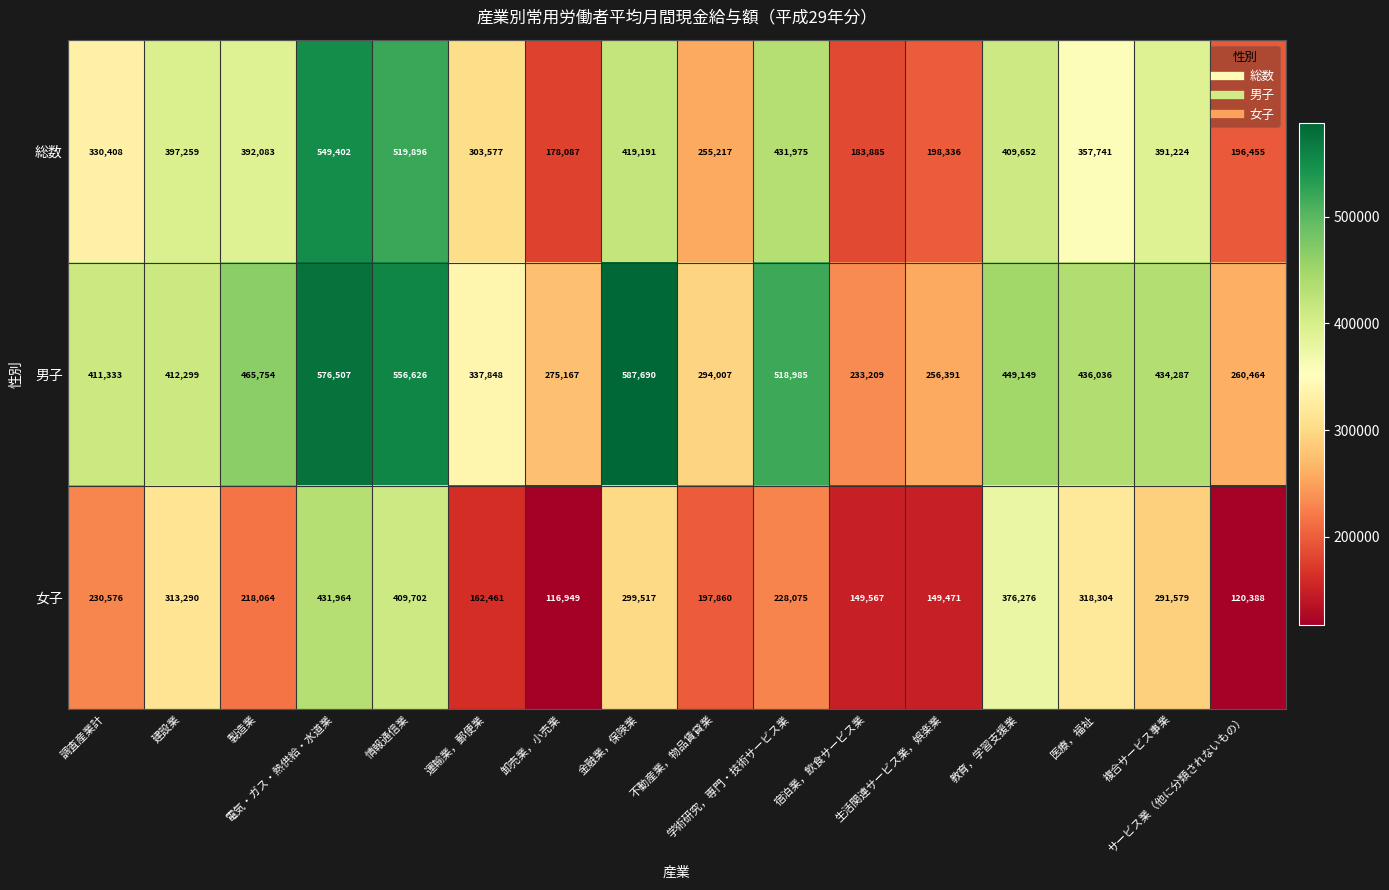

Rank the series by their maximum value, from highest to lowest.

男子, 総数, 女子